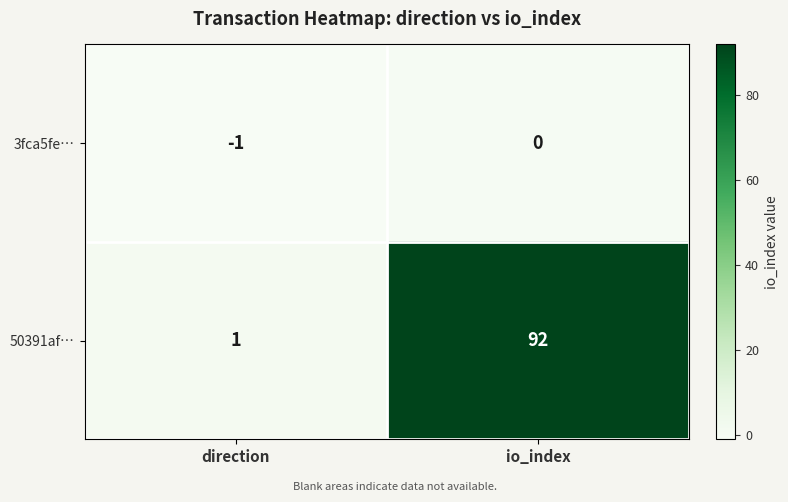

How many categories are shown in the chart?

2